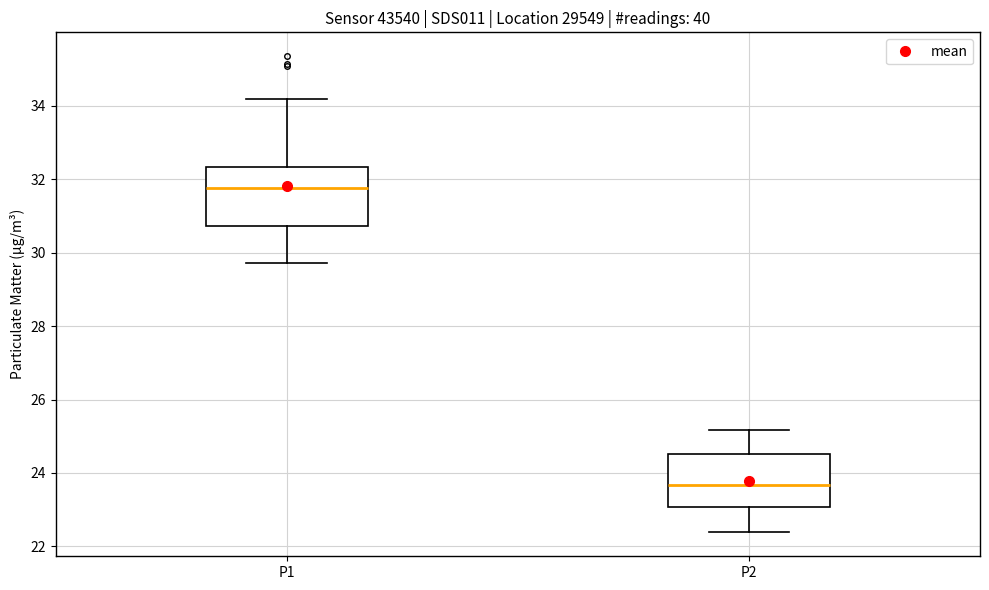

Reading left to right, transcribe this box plot: for each box, give where its median line is, the range the box spans, and where its two whiskers end, as read against the y-axis. The values are not printed on the chart, so give them approximately, as read against the axis.

P1: median 31.8, box 30.8 to 32.4, whiskers 29.8 to 34.2
P2: median 23.6, box 23.0 to 24.6, whiskers 22.4 to 25.2